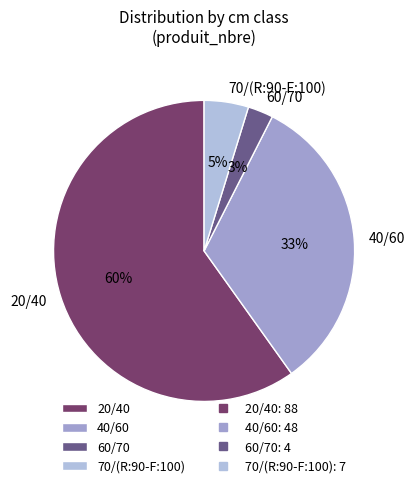

Which category has the smallest portion of the pie?

60/70